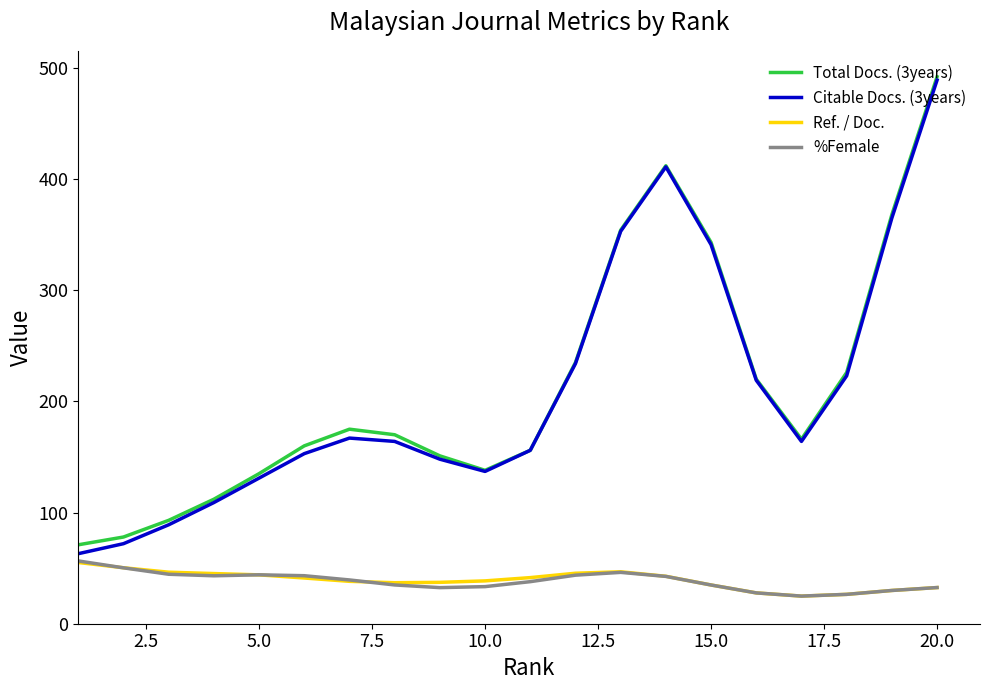

Which series has the largest range (max minus min)?

Citable Docs. (3years)